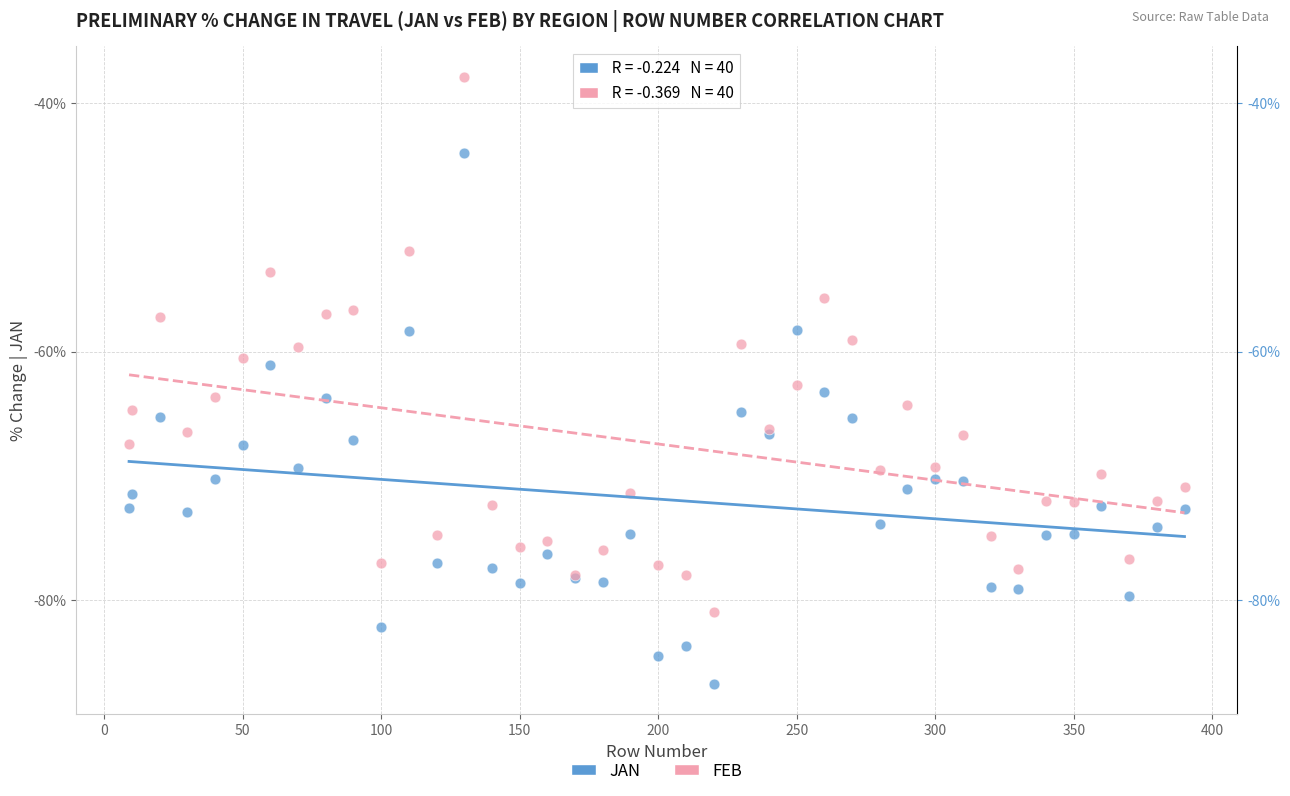

Which series has the largest Y range (max minus min)?

FEB